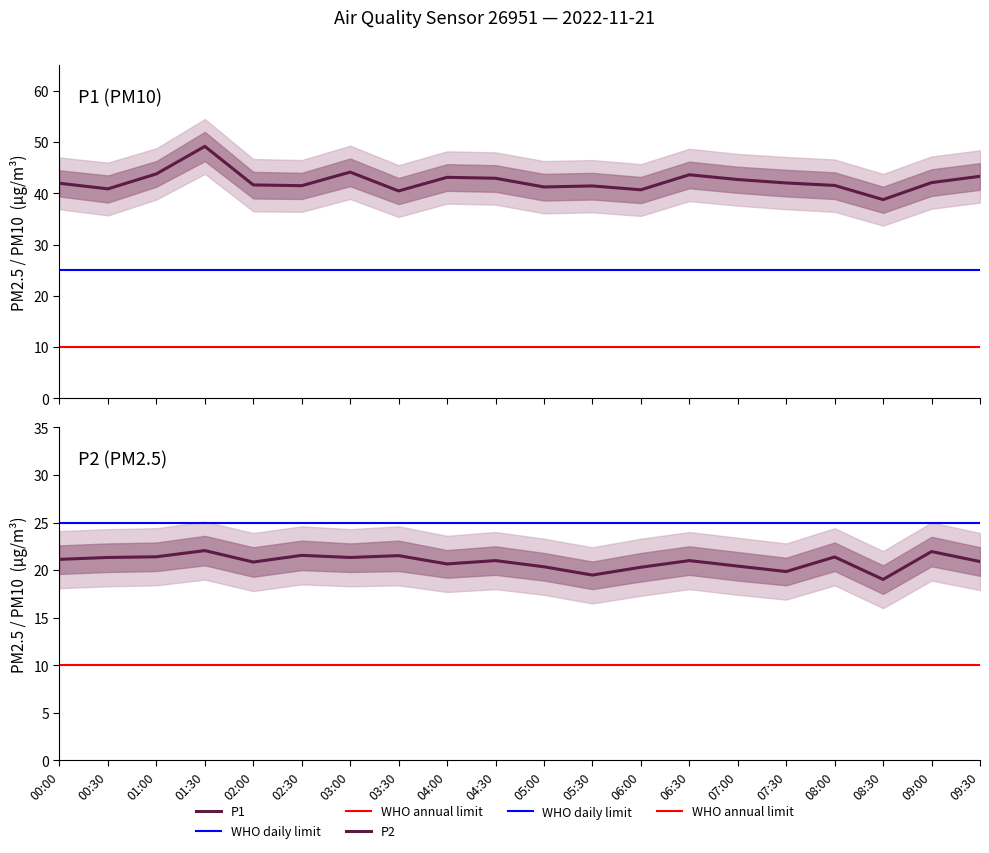

True or false: P1 has more than 2 points higher than both neighbors.

True